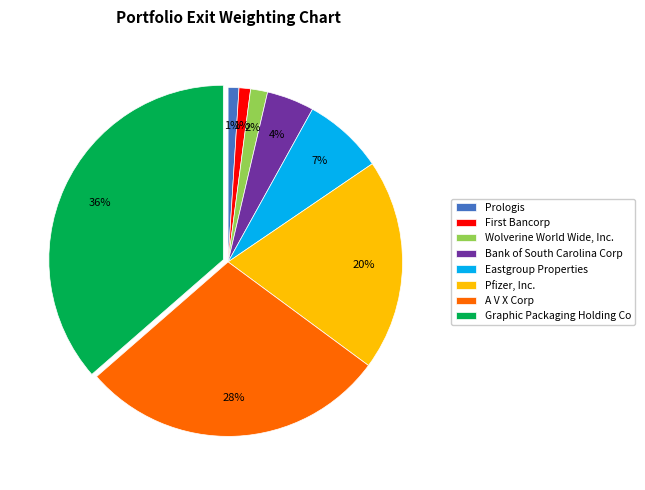

Do Prologis and Pfizer, Inc. together represent more than half of the pie?

No